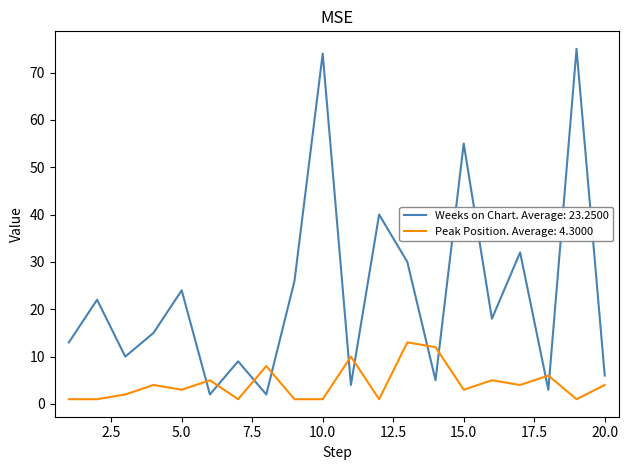

Which series has the widest spread of values?

Weeks on Chart. Average: 23.2500